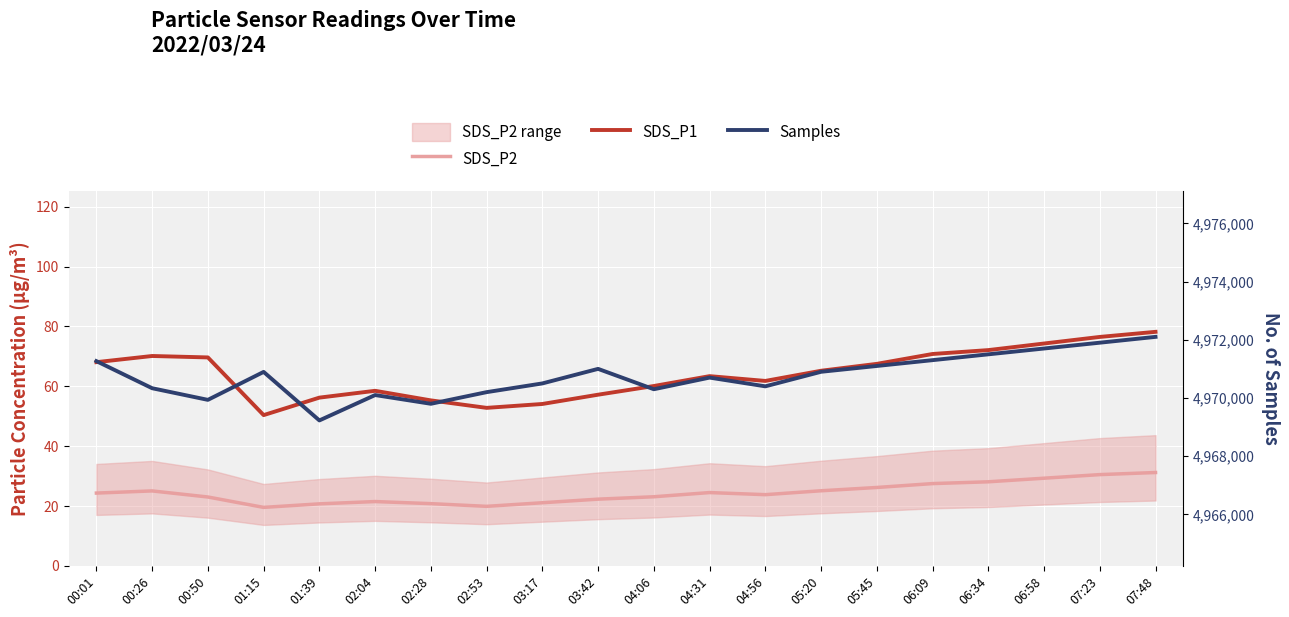

Which category has the highest value across all series?

07:48